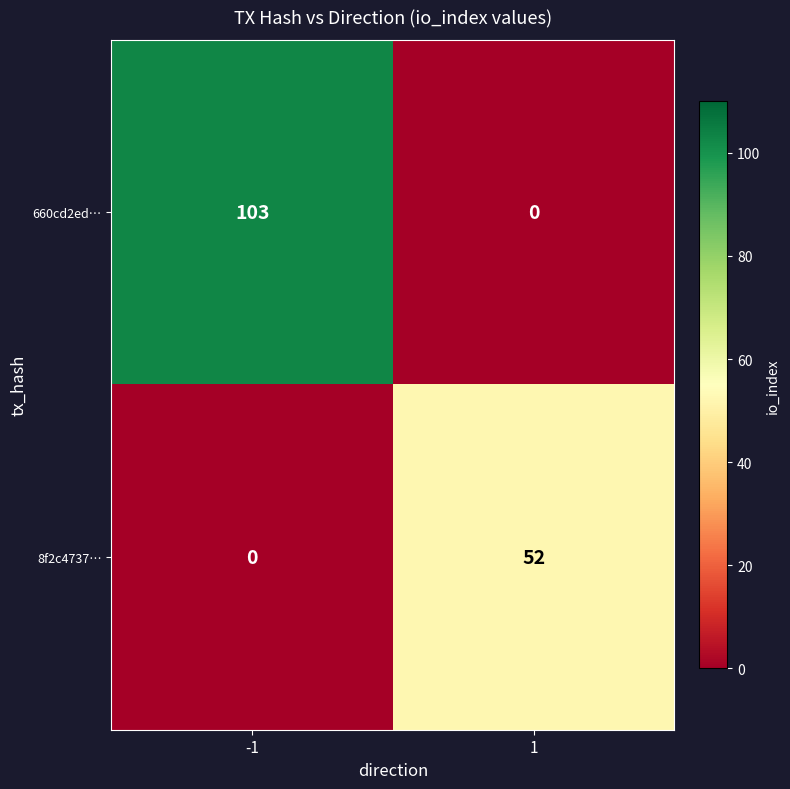

Count the number of data series in this chart.

2